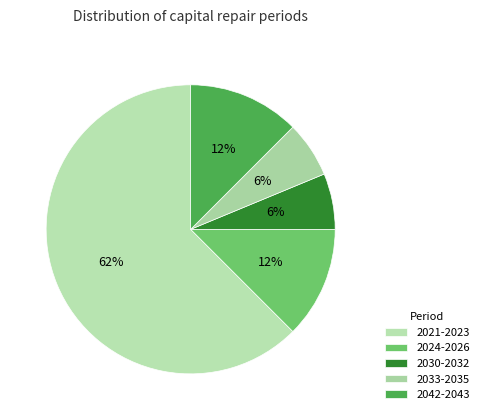

Count the number of slices in the pie.

5